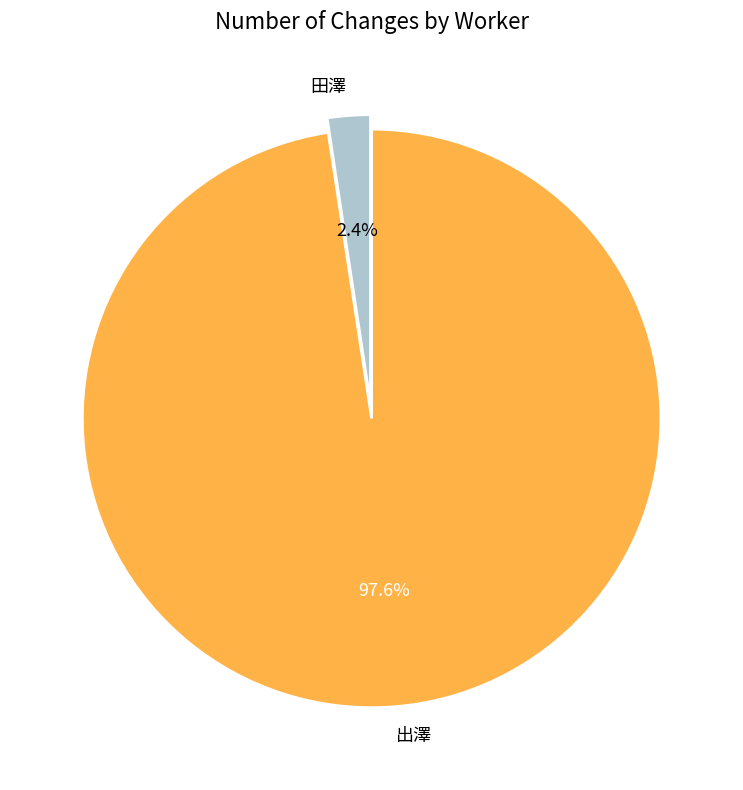

Is the sum of 出澤 and 田澤 greater than half?

Yes